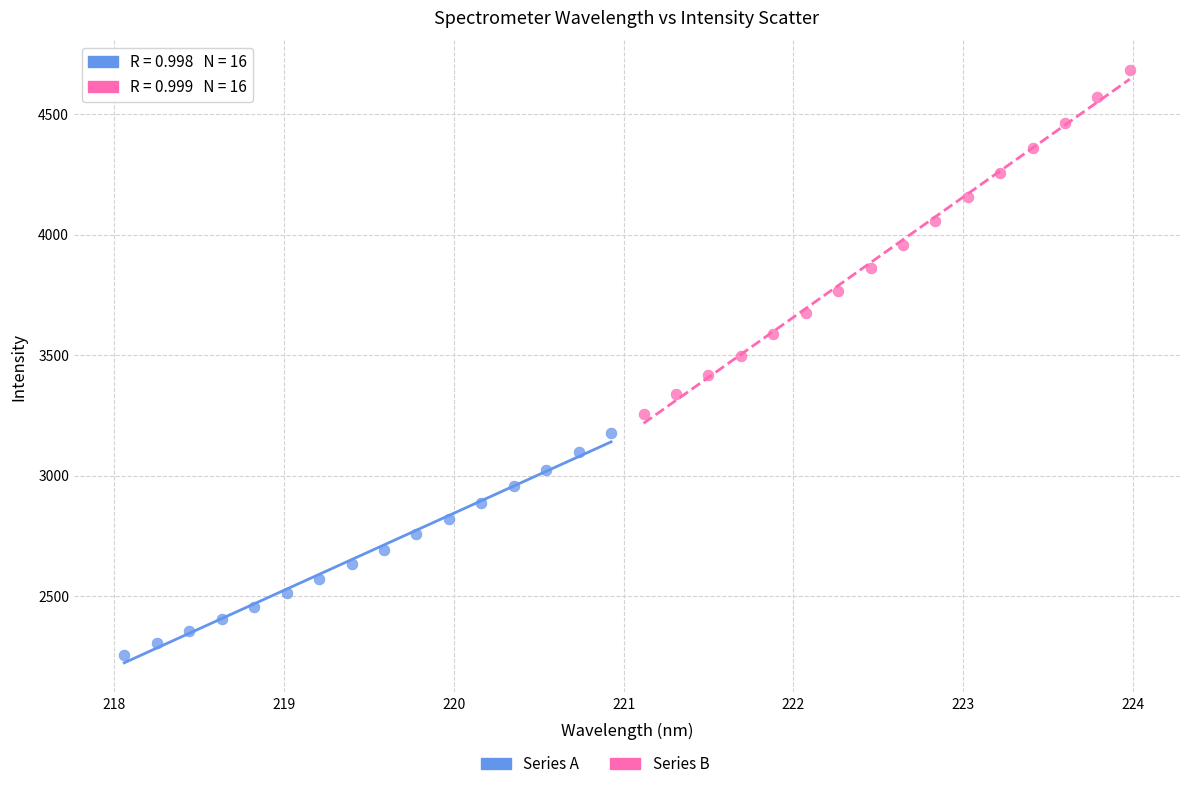

Which series has the largest Y range (max minus min)?

Series B